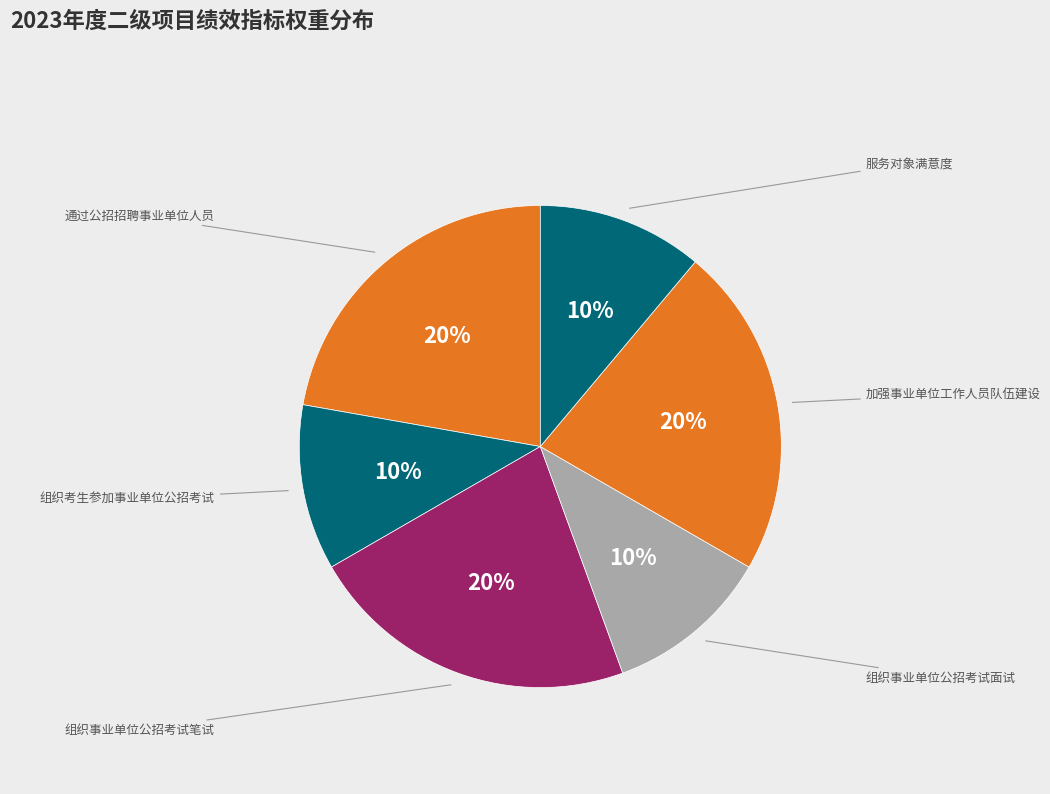

Do 加强事业单位工作人员队伍建设 and 服务对象满意度 together represent more than half of the pie?

No